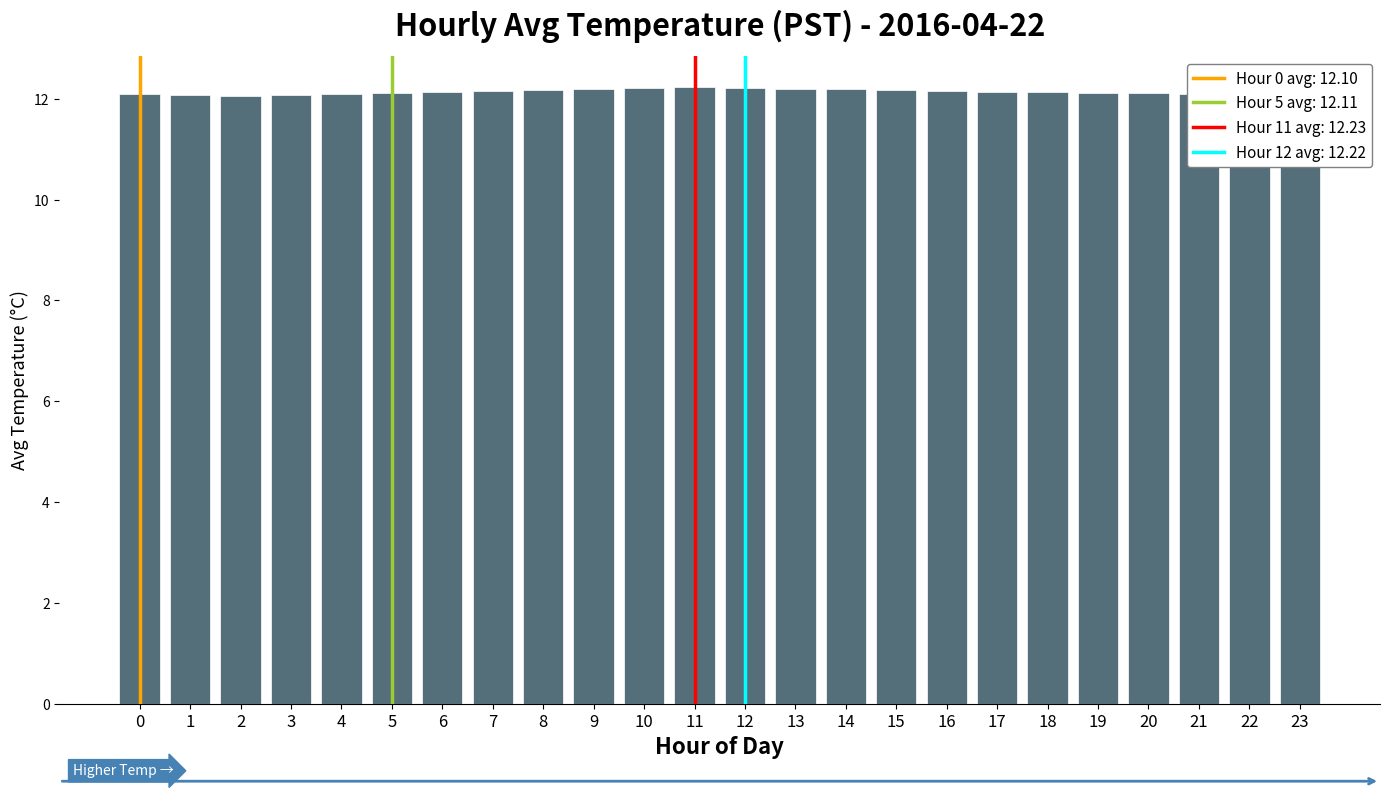

What is the smallest value displayed?

12.1